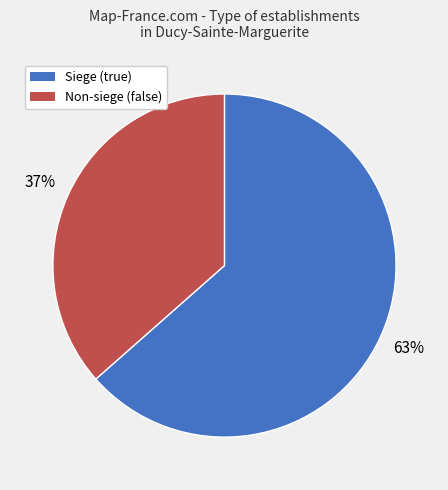

How many segments does this pie chart have?

2